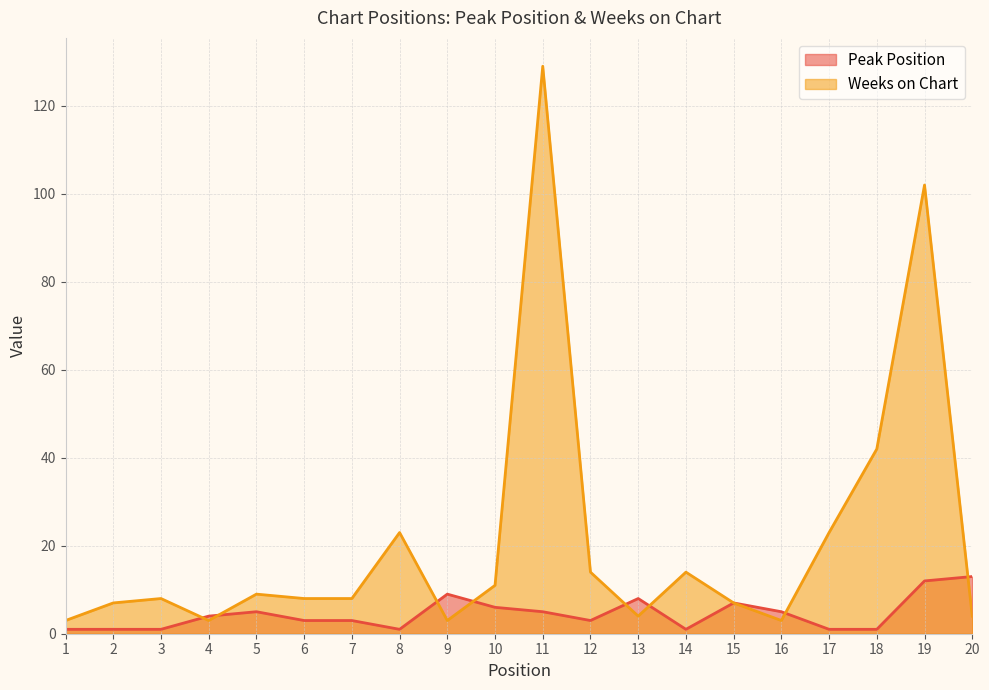

Between 10 and 16, which series saw the biggest shift?

Weeks on Chart